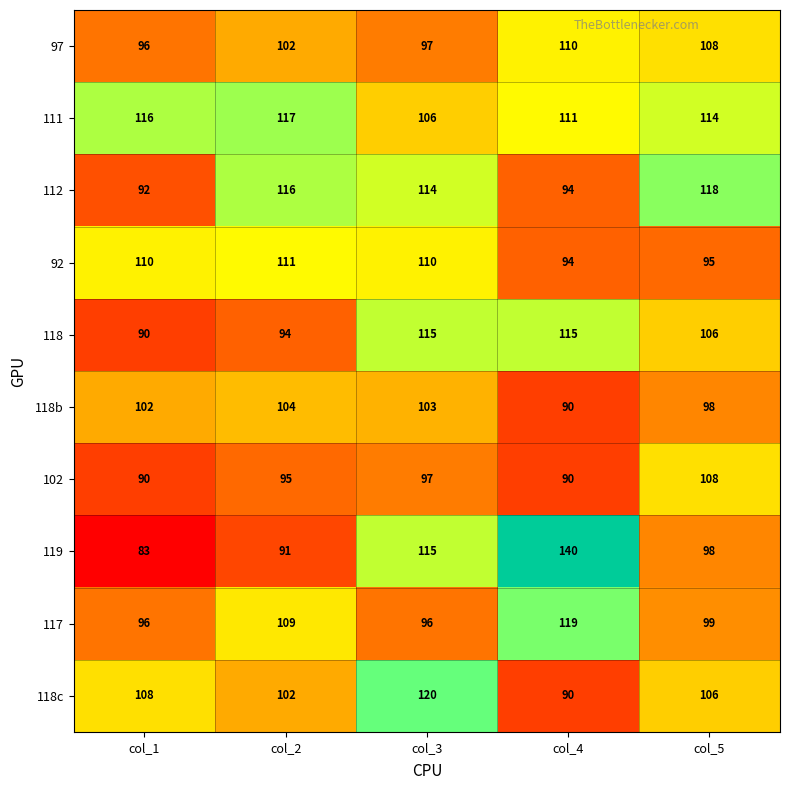

Rank the series by their maximum value, from highest to lowest.

119, 118c, 117, 112, 111, 118, 92, 97, 102, 118b